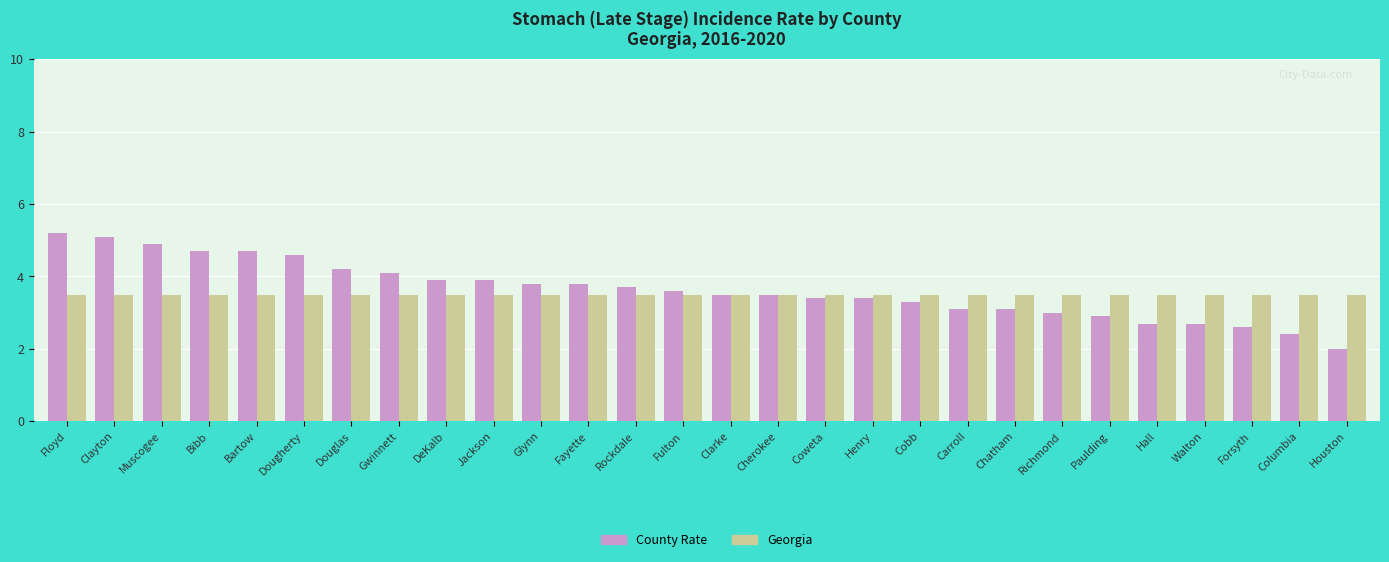

At how many categories does at least one series exceed 2?

28